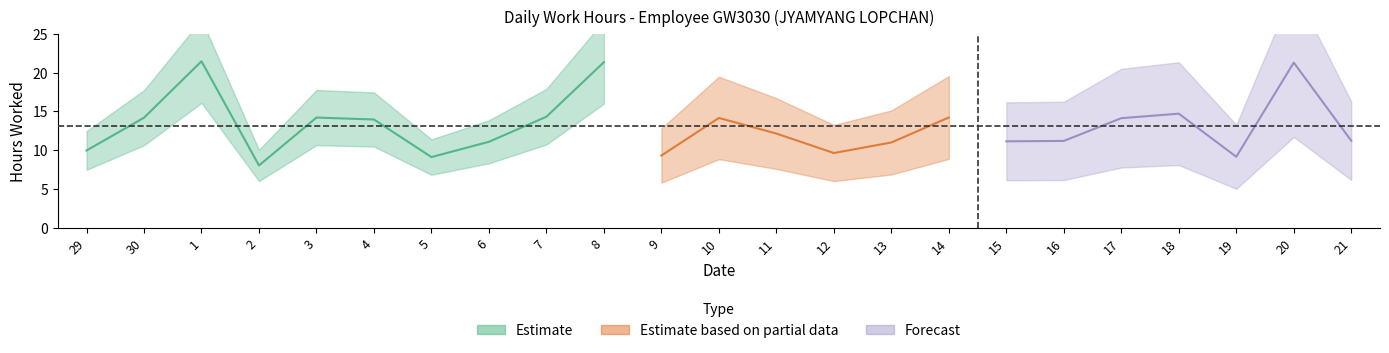

What is the label of the 2nd point from the left?

30